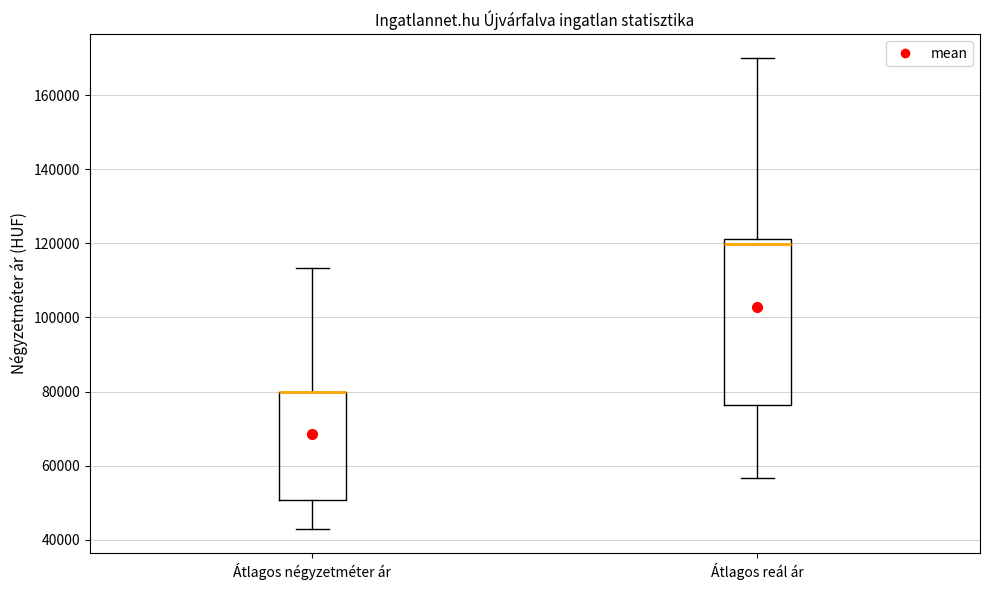

Reading left to right, transcribe this box plot: for each box, give where its median line is, the range the box spans, and where its two whiskers end, as read against the y-axis. The values are not printed on the chart, so give them approximately, as read against the axis.

Átlagos négyzetméter ár: median 80000 (drawn on the box's upper edge), box 50000 to 80000, whiskers 42000 to 114000
Átlagos reál ár: median 120000, box 76000 to 122000, whiskers 56000 to 170000